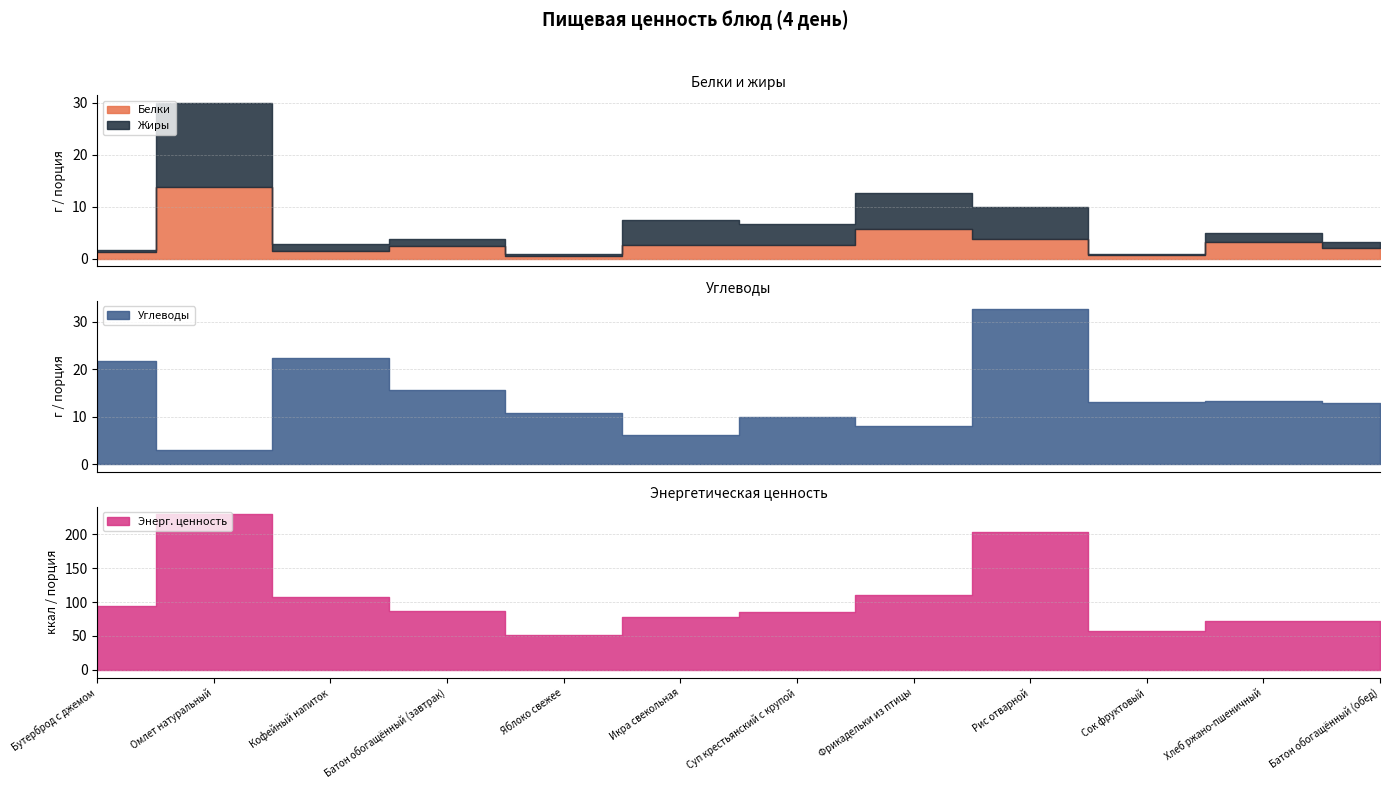

True or false: Энерг. ценность and Углеводы cross at least once.

False